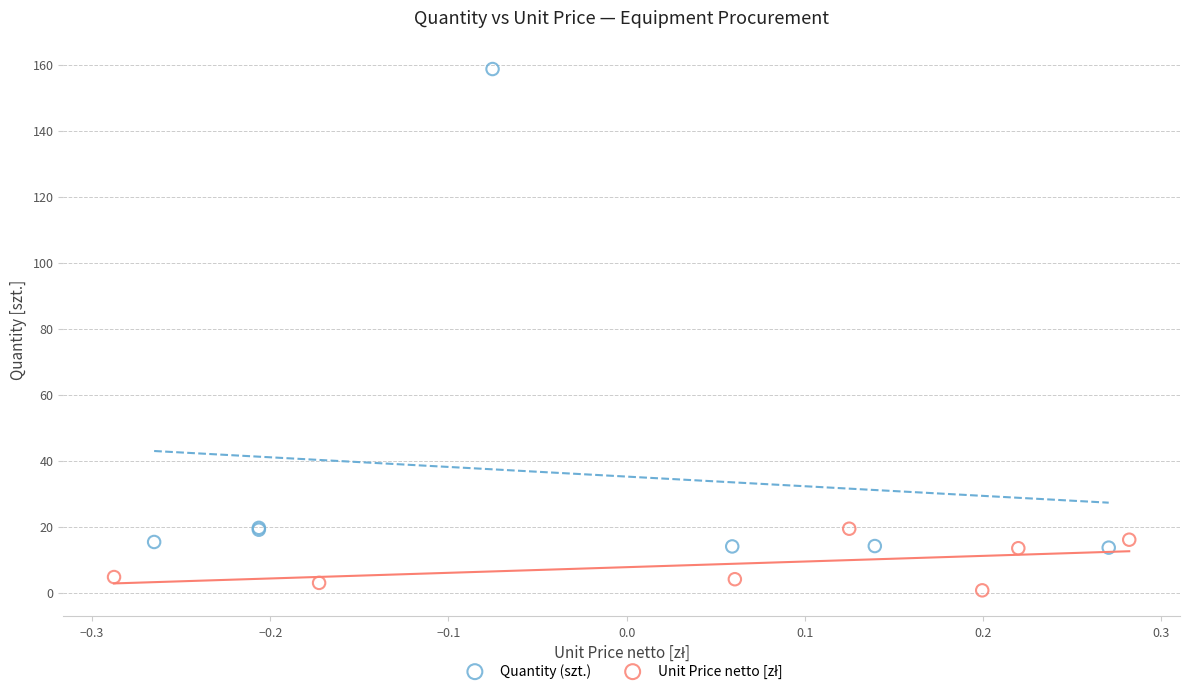

Which series contains the highest Y value?

Quantity (szt.)